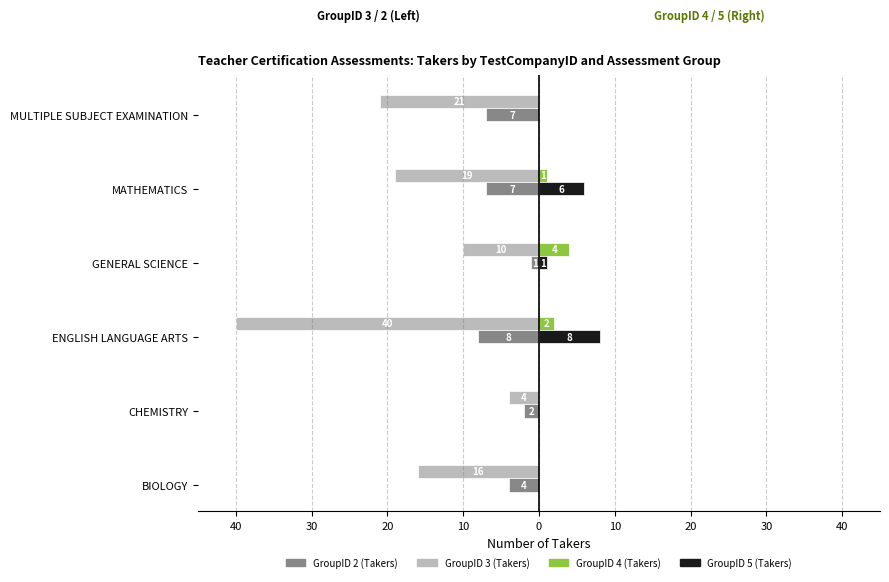

Reading left to right, extract all data points from this chart.

GroupID 3 (Takers): -16	-4	-40	-10	-19	-21
GroupID 2 (Takers): -4	-2	-8	-1	-7	-7
GroupID 4 (Takers): 0	0	2	4	1	0
GroupID 5 (Takers): 0	0	8	1	6	0